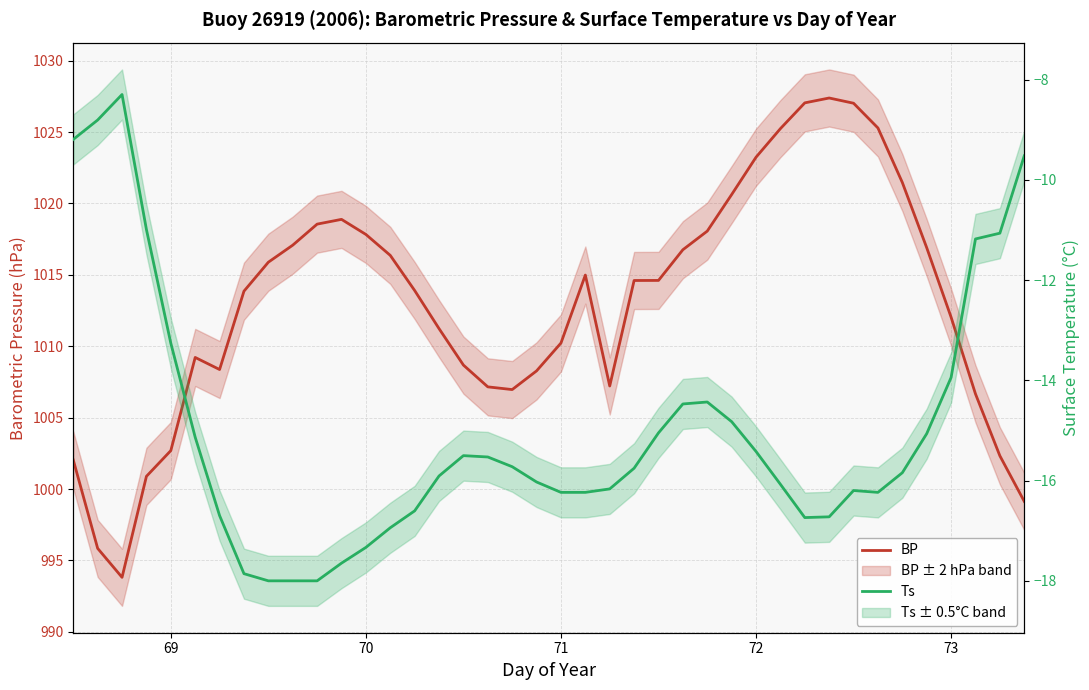

Rank the series at 71 from highest to lowest value.

BP, Ts